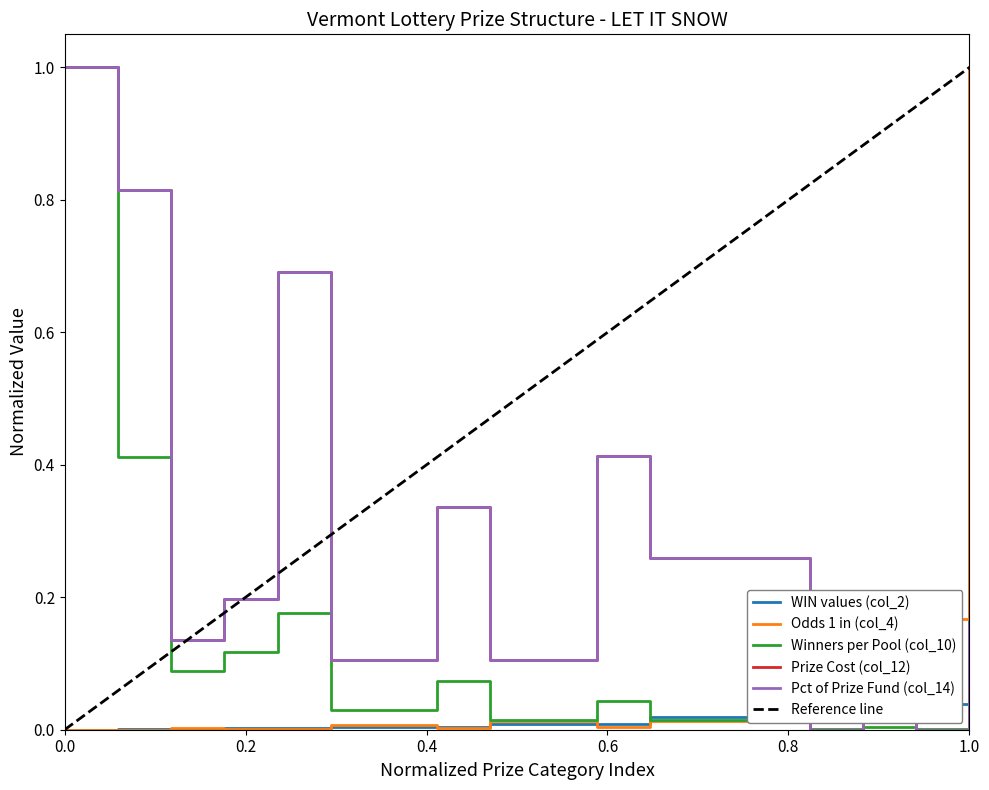

What is the difference between the second highest and minimum values in the Odds 1 in (col_4) series?

0.2